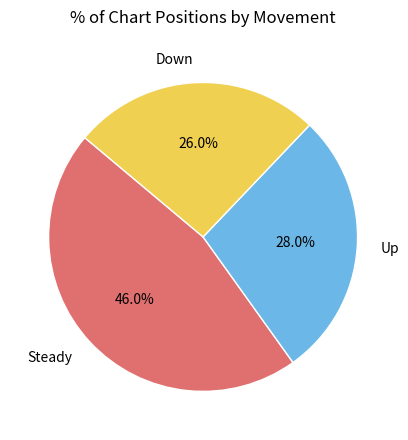

Is there a majority slice in this chart?

No